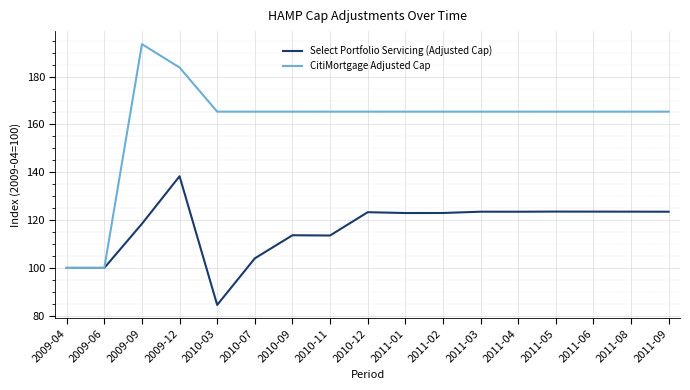

What is the sum of the CitiMortgage Adjusted Cap values at 2011-02 and 2010-07?

330.7